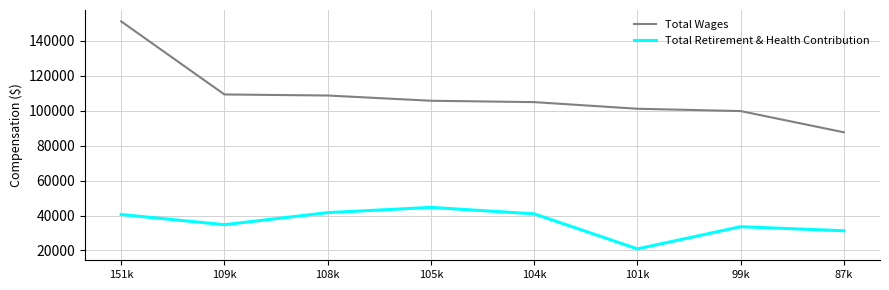

True or false: Total Retirement & Health Contribution and Total Wages intersect in this chart.

False